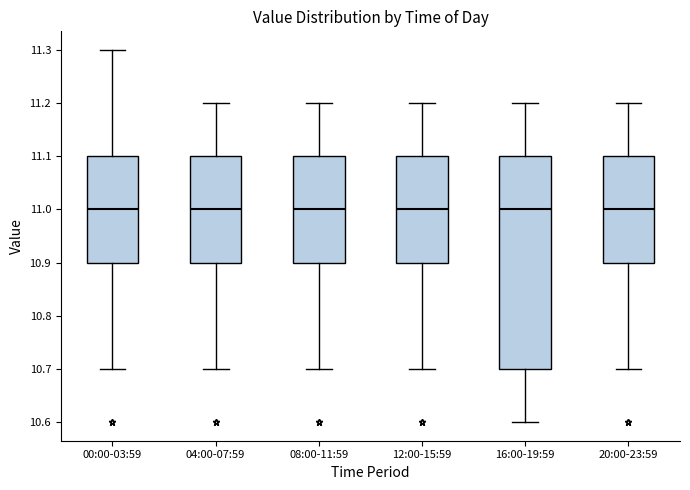

Which box is the tallest, from its lower edge to its upper edge?

16:00-19:59